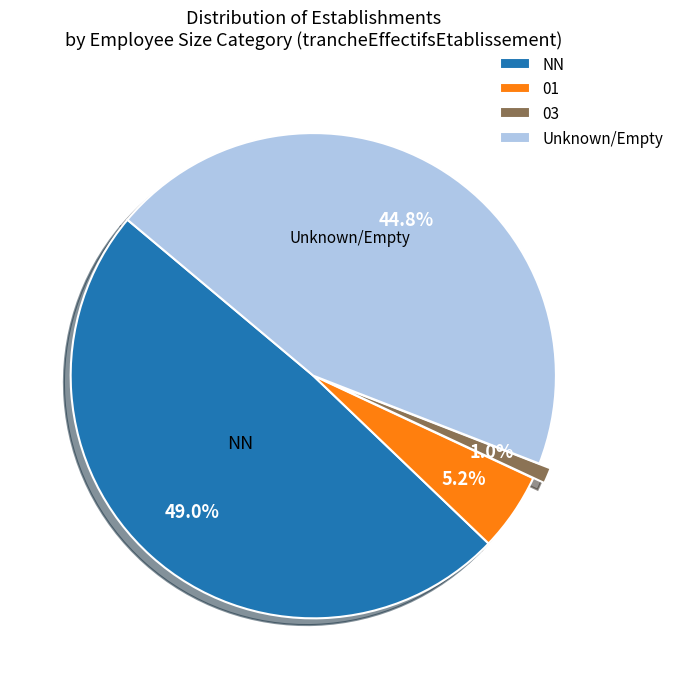

Which has a higher value, 01 or Unknown/Empty?

Unknown/Empty